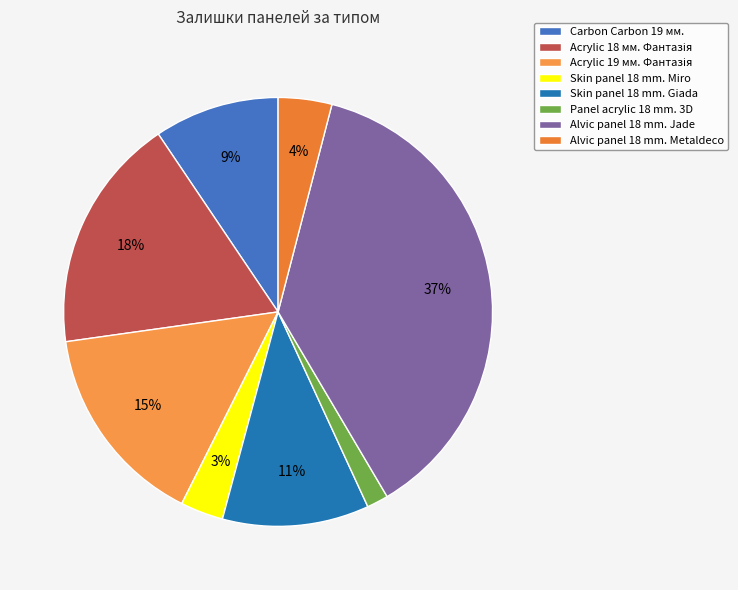

Is it true that Acrylic 18 мм. Фантазія is 25% of the pie?

False